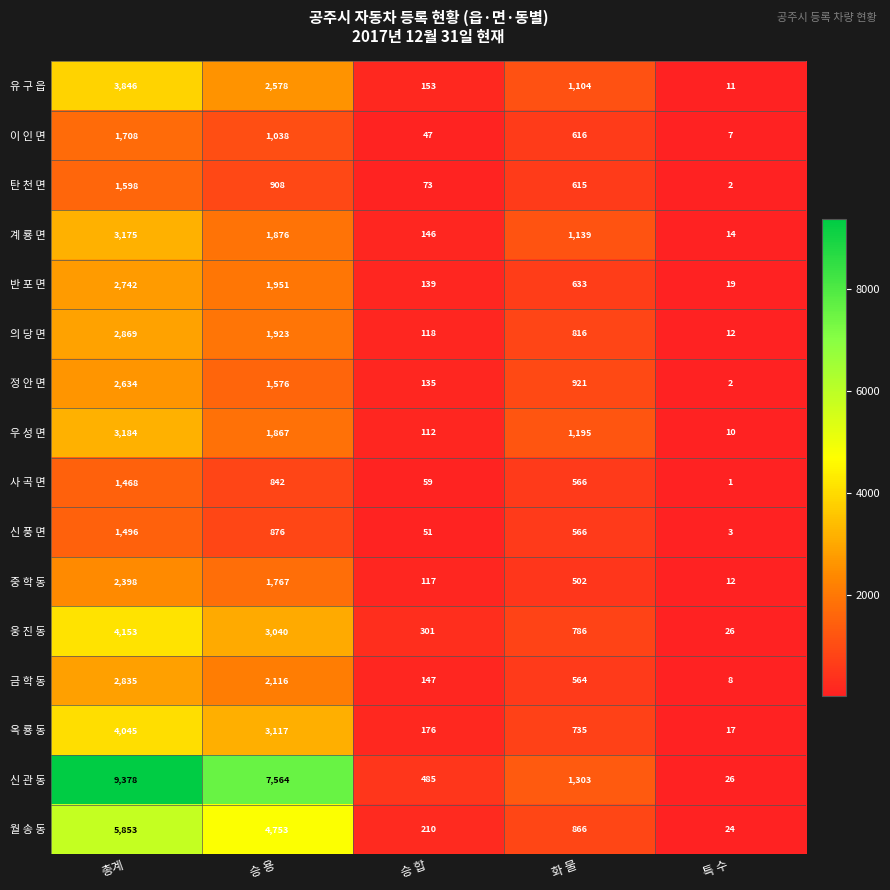

The value of 우 성 면 at 승 용 is 1867. True or false?

True